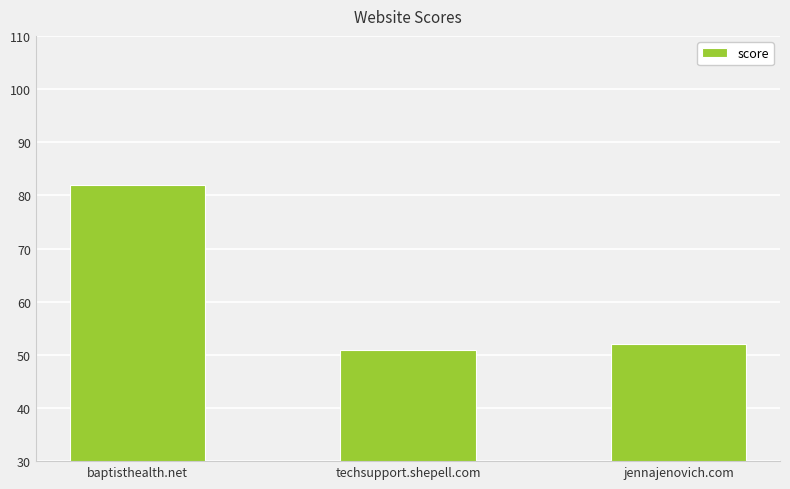

Rank the categories by value from lowest to highest.

techsupport.shepell.com, jennajenovich.com, baptisthealth.net